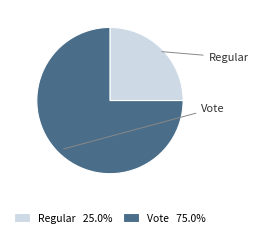

Do Vote and Regular together represent more than half of the pie?

Yes